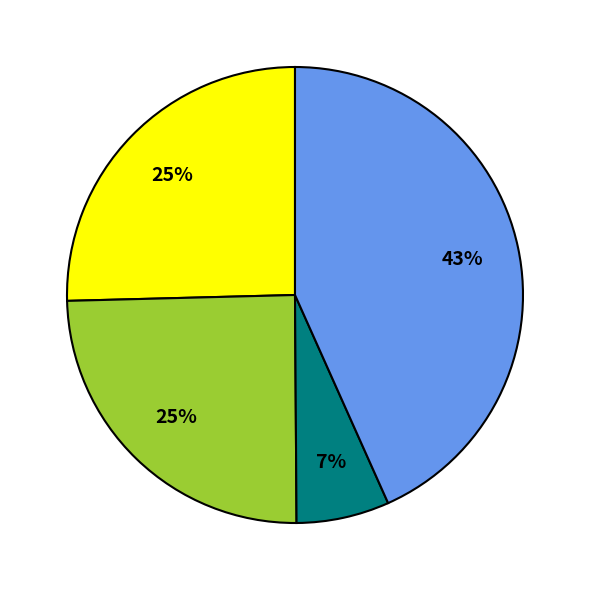

To the nearest percent, what is the average slice percentage?

25%